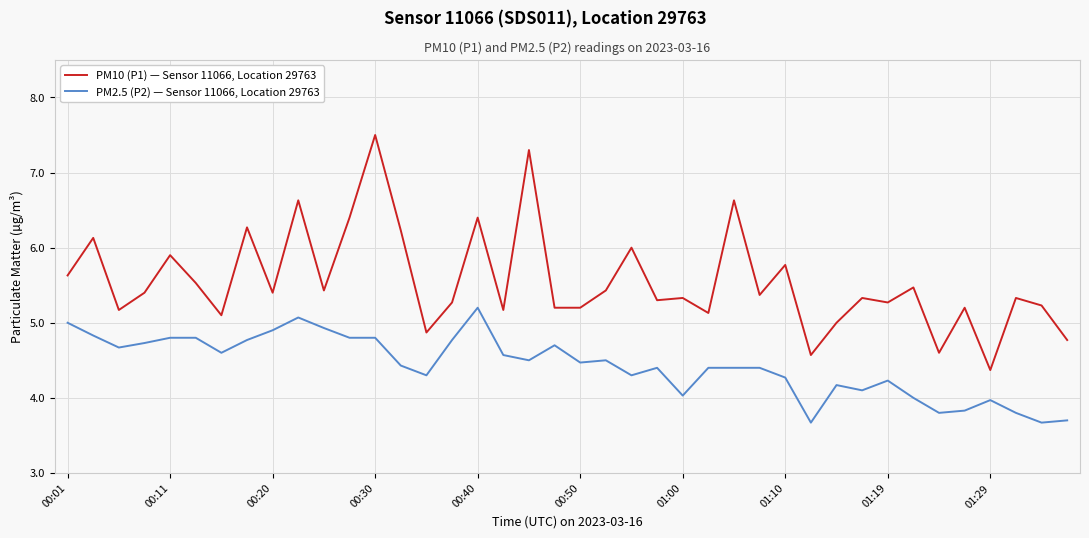

True or false: PM10 (P1) — Sensor 11066, Location 29763 and PM2.5 (P2) — Sensor 11066, Location 29763 intersect in this chart.

False